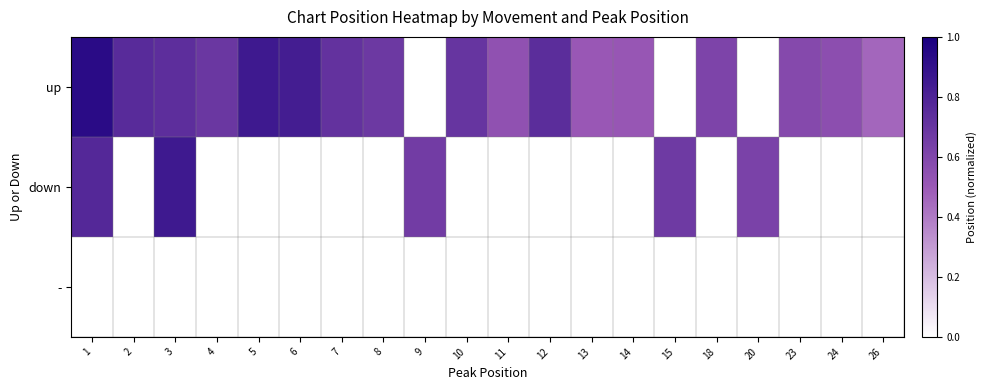

Rank the categories by up value from lowest to highest.

26, 13, 14, 11, 24, 23, 18, 8, 4, 10, 7, 3, 12, 2, 6, 5, 1, 9, 15, 20